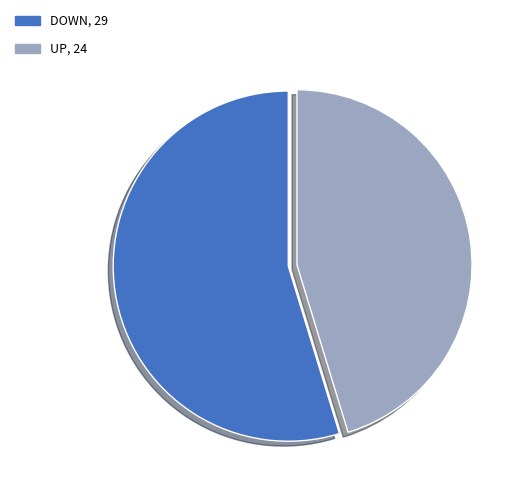

How many segments does this pie chart have?

2